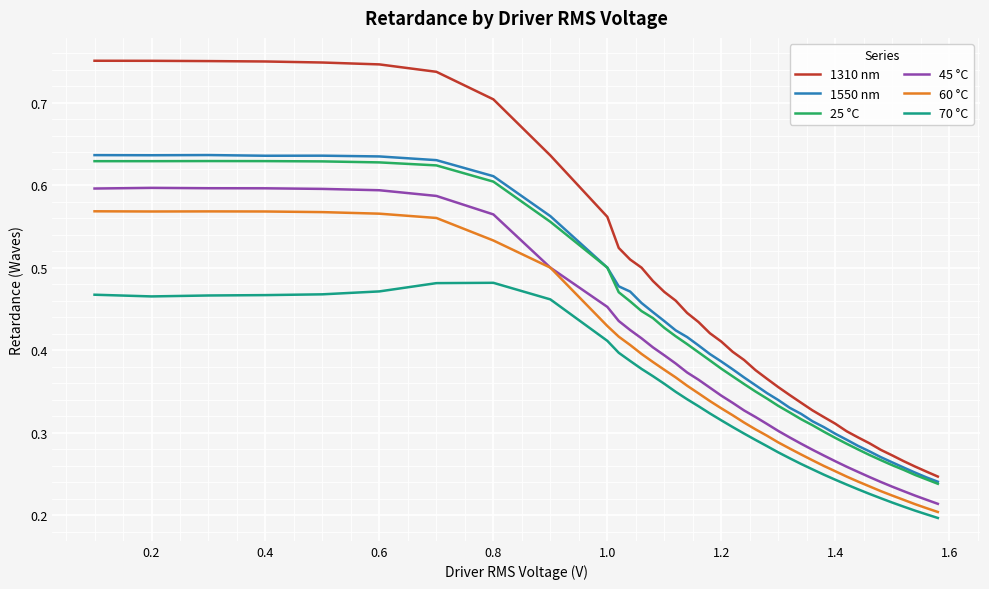

At how many categories does at least one series exceed 0?

39